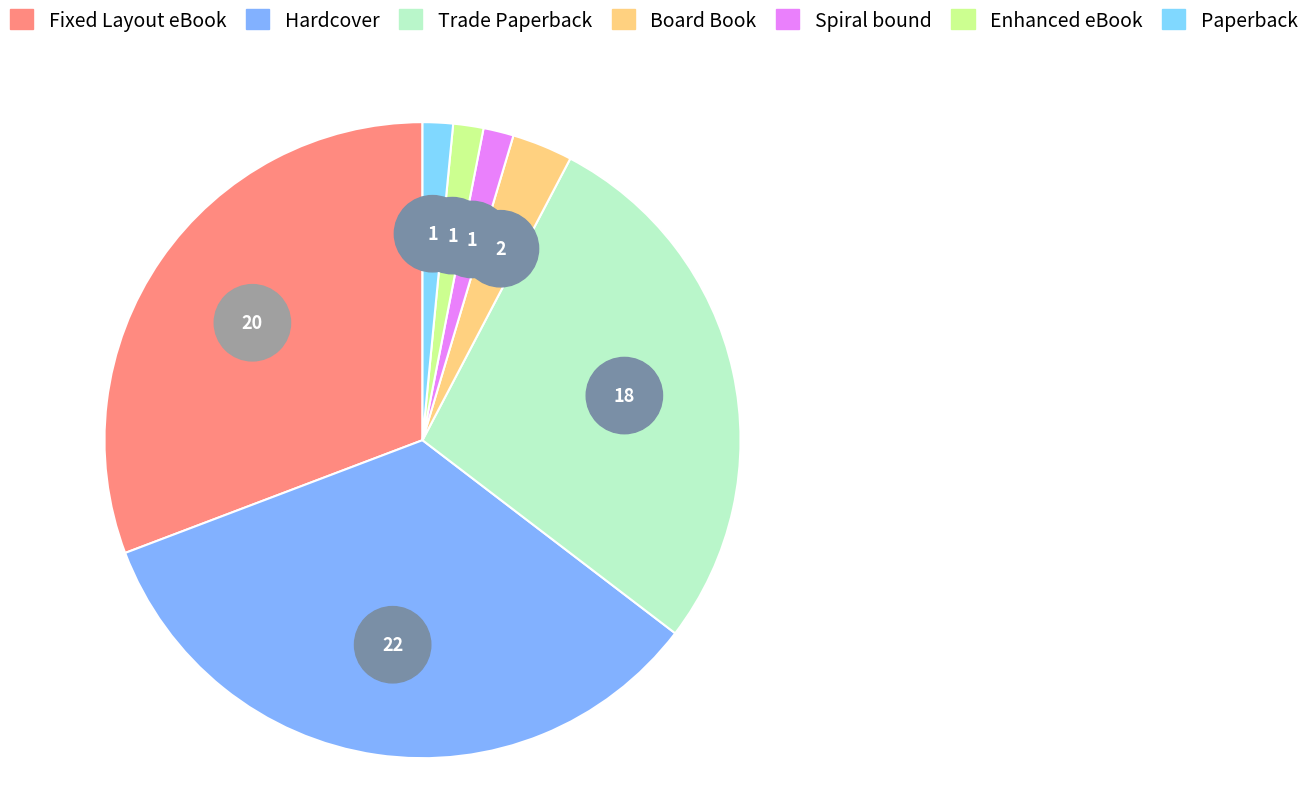

Which category has the biggest portion of the pie?

Hardcover